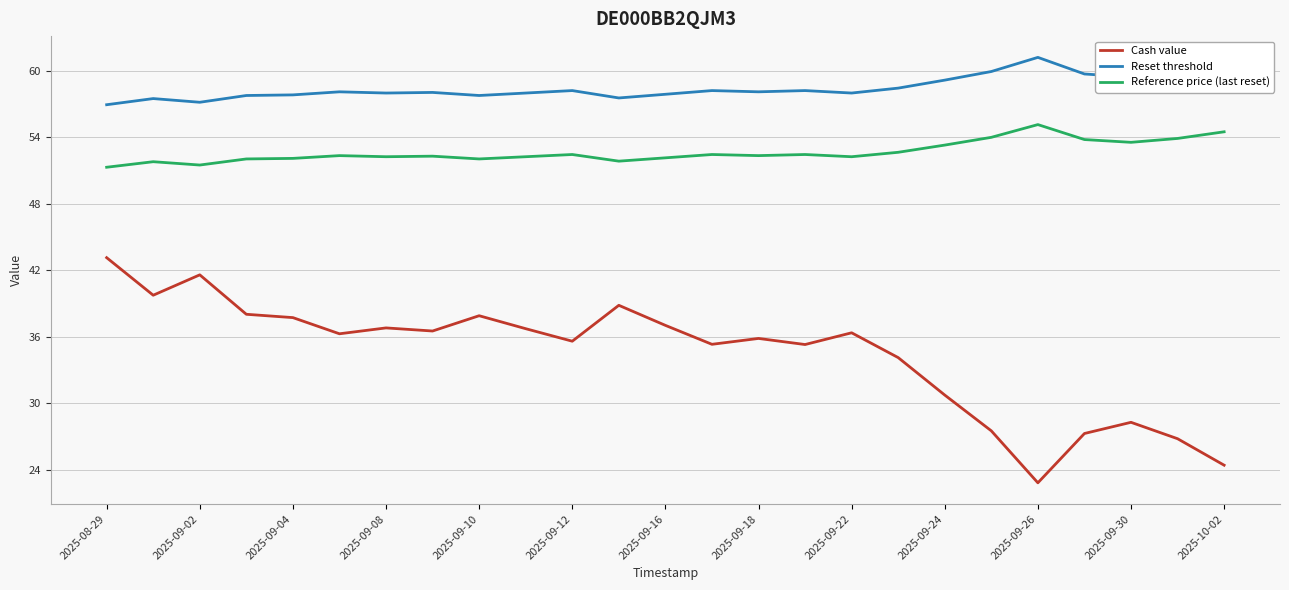

Which series has the widest spread of values?

Cash value